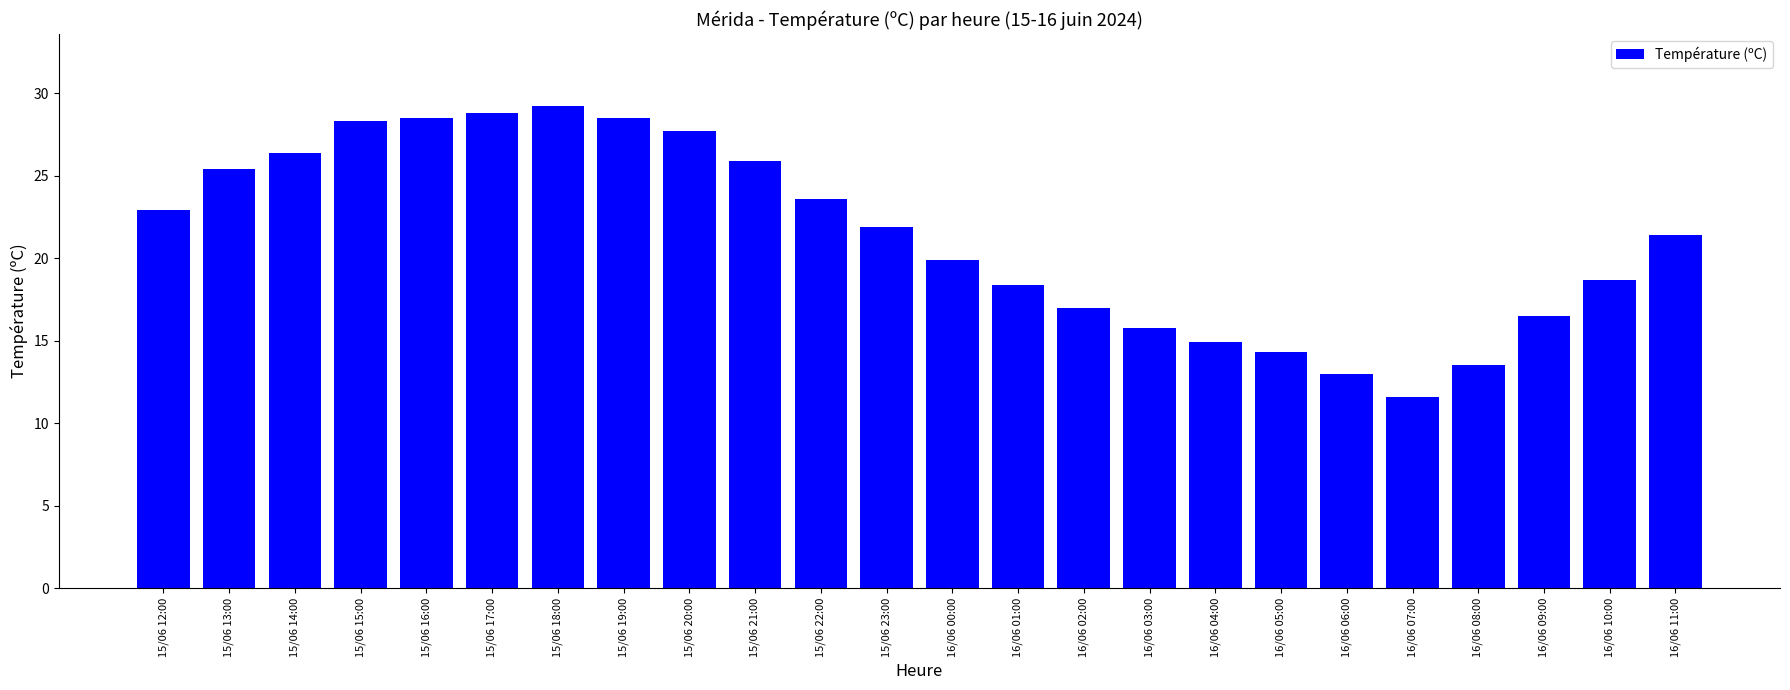

What is the label of the 19th bar from the right?

15/06 17:00